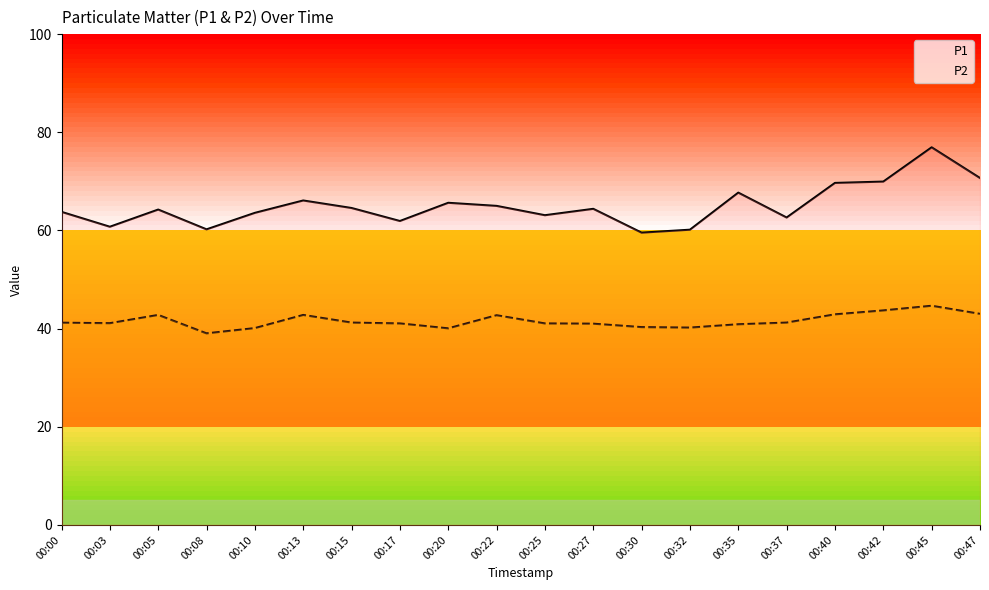

True or false: P2 and P1 cross at least once.

False